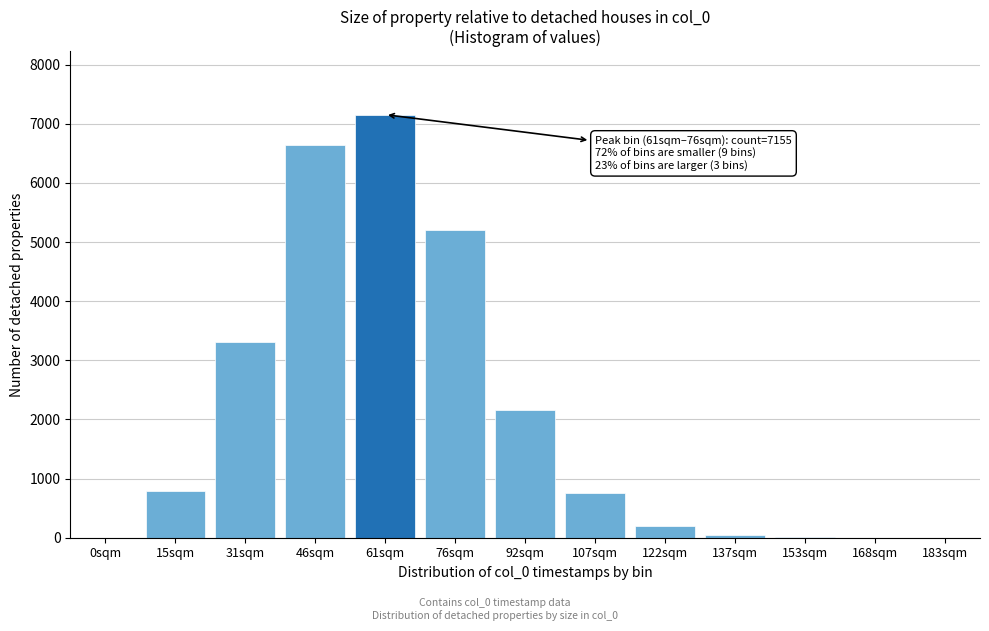

Is it true that the value at 15sqm is 1209?

False